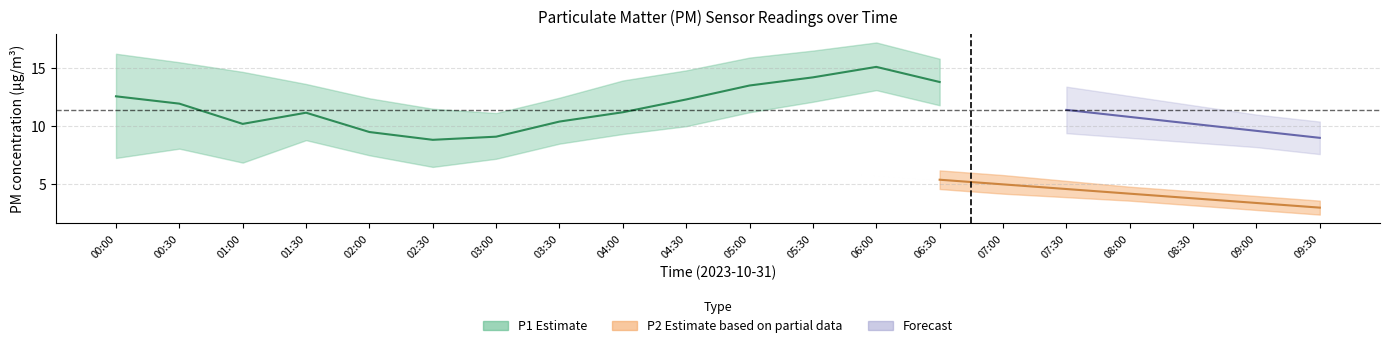

Which series has the largest range (max minus min)?

P1_upper